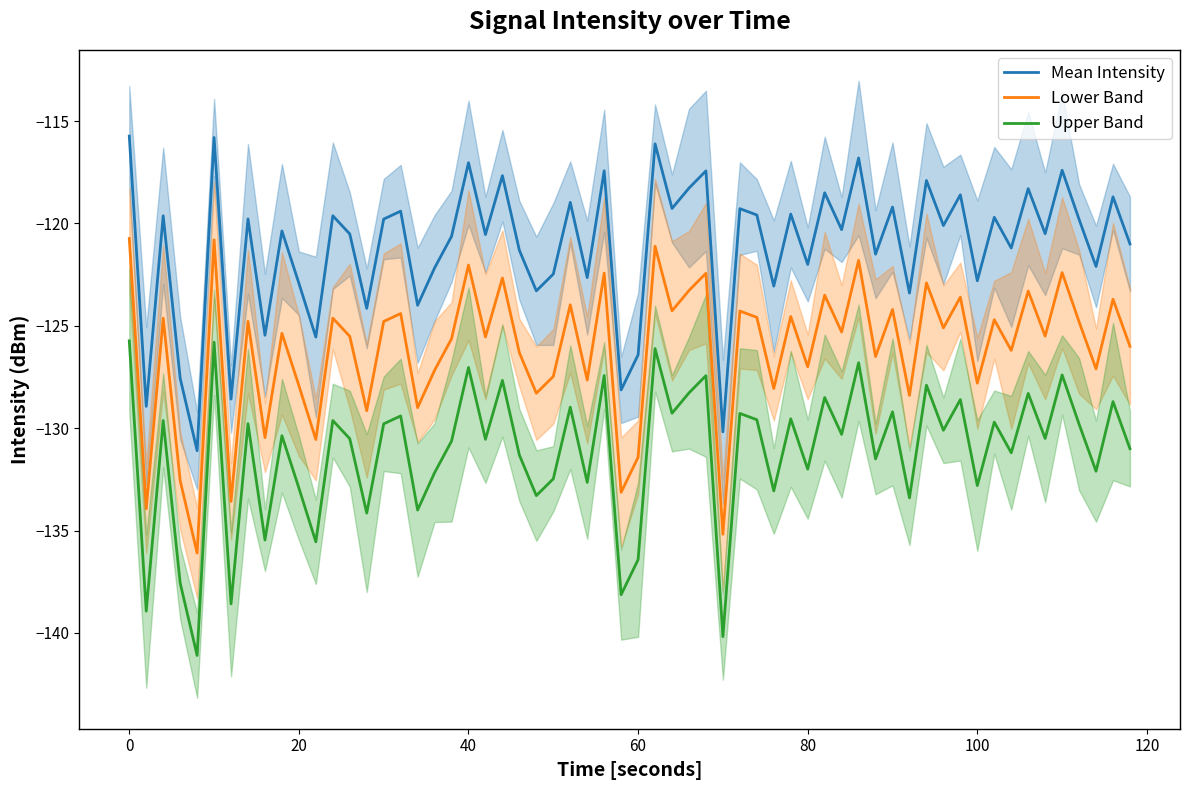

What is the lowest value of the Upper Band series?

-141.1